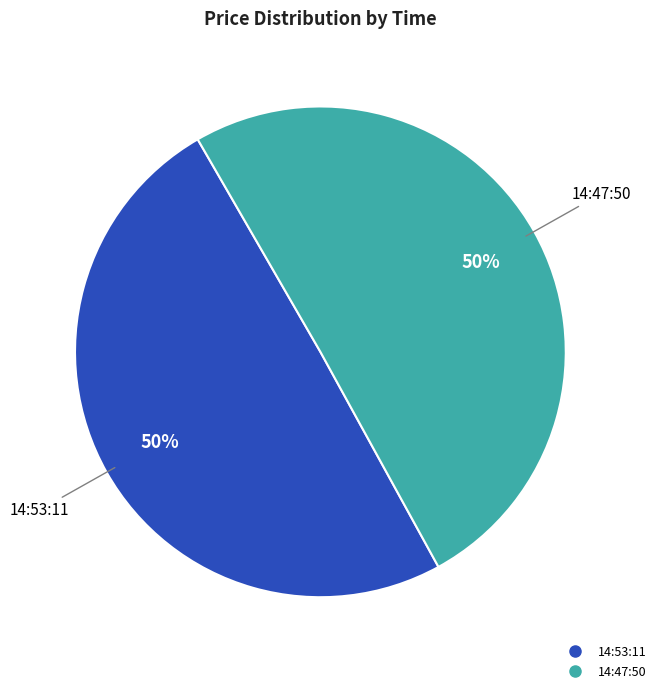

True or false: 14:47:50 accounts for 50% of the total.

True